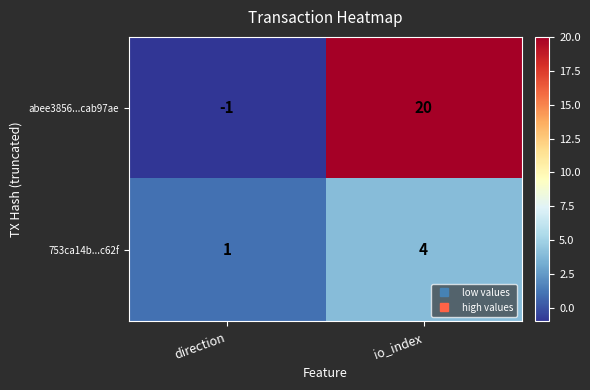

What is the highest value of the 753ca14b...c62f series?

4